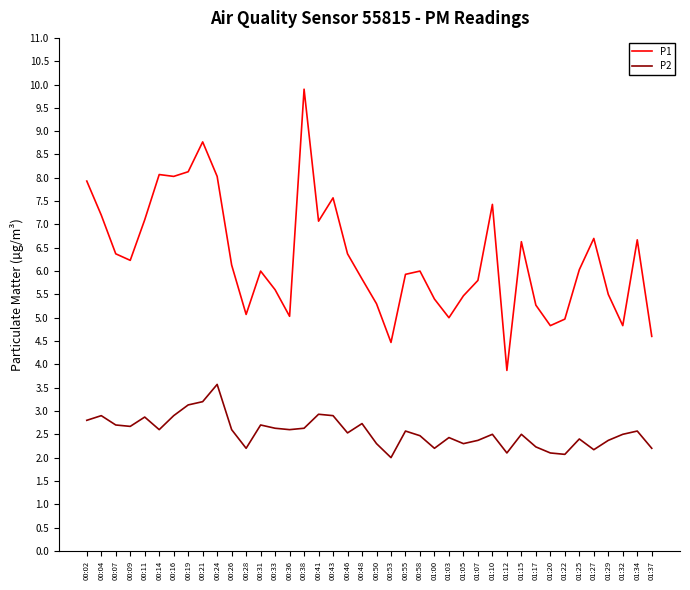

Count the number of categories in the chart.

40